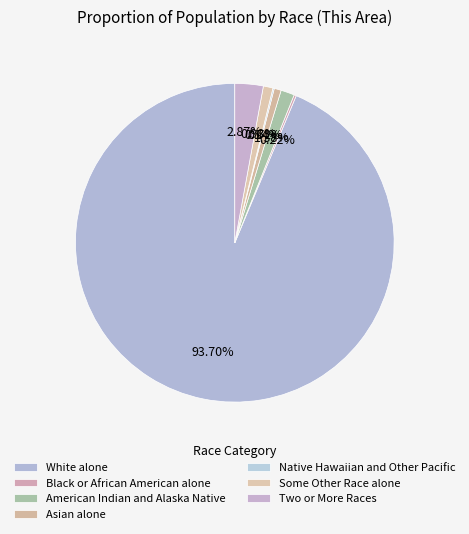

What percentage is the Some Other Race alone slice, to the nearest percent?

1%